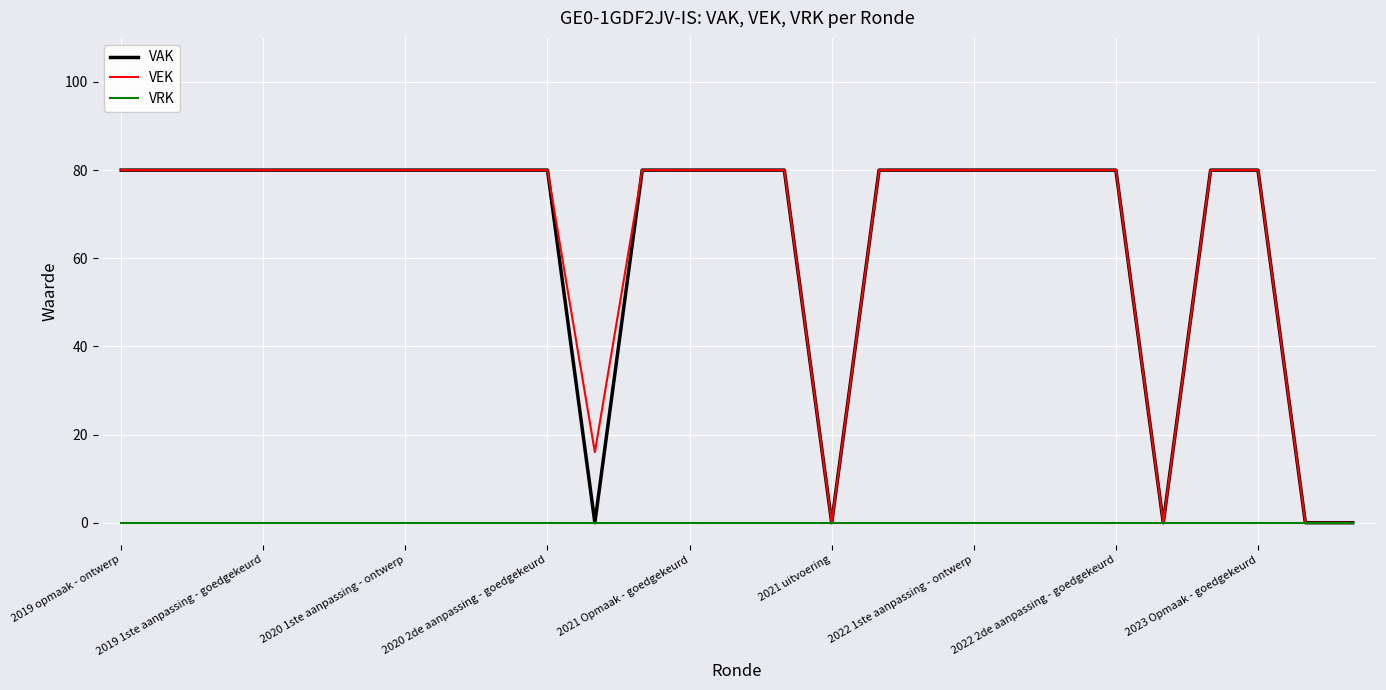

What is the maximum value for VEK?

80